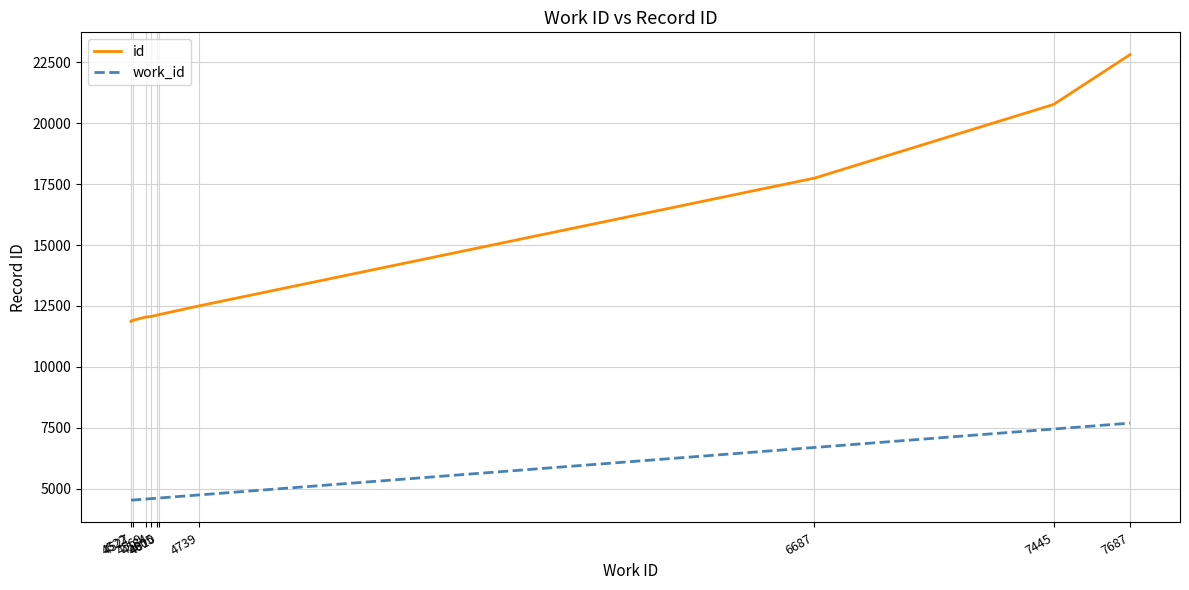

True or false: id and work_id intersect in this chart.

False